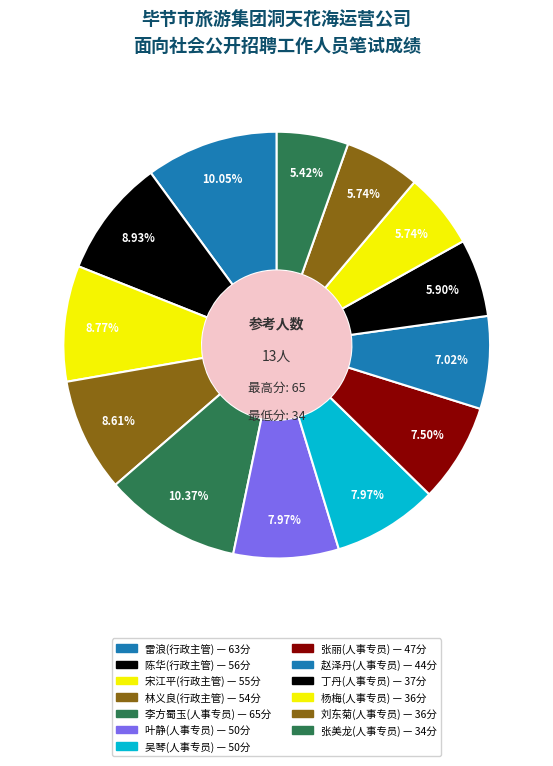

Count the number of slices in the pie.

13